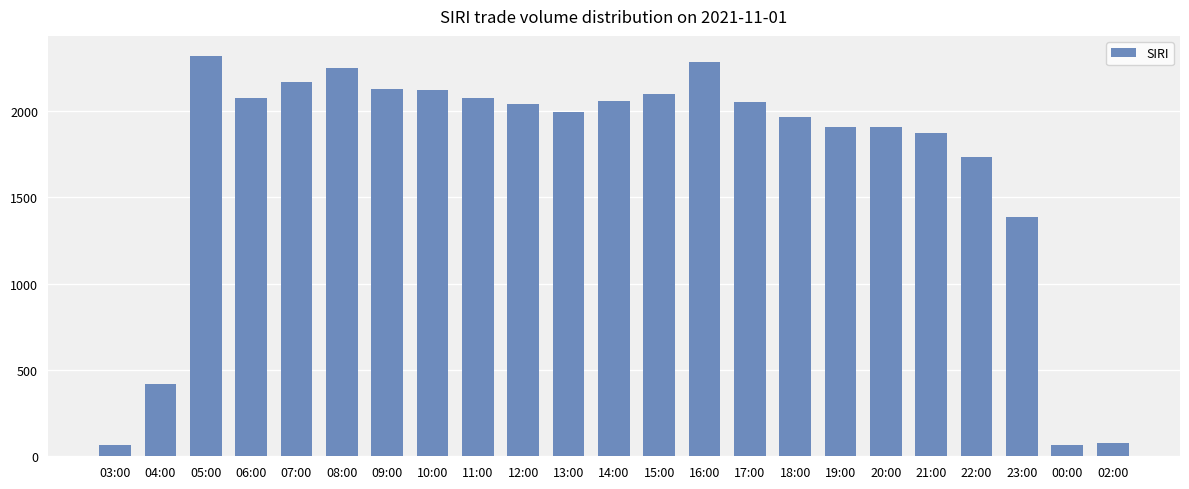

Does the chart contain any negative values?

No